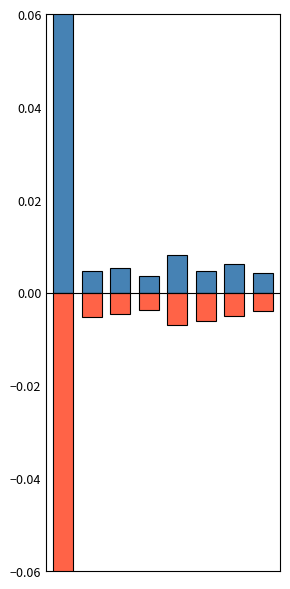

Rank the categories by Deaths by place of residence value from highest to lowest.

3, 7, 2, 6, 1, 5, 4, 0